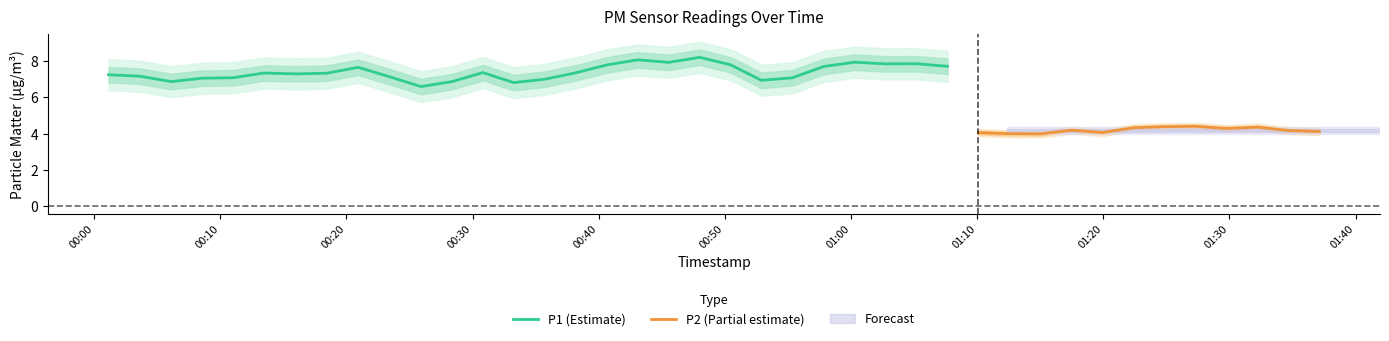

What is the highest value of the P1 (Estimate) series?

8.2